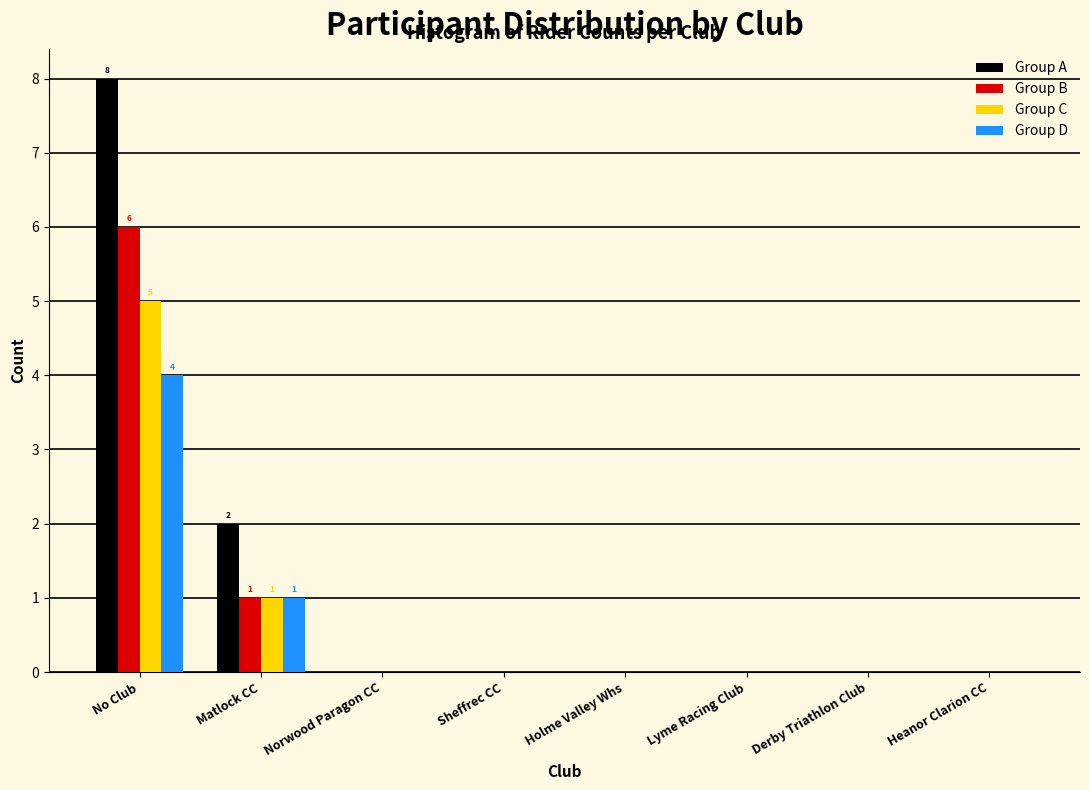

Where is Group B nearest to the value 3?

Matlock CC